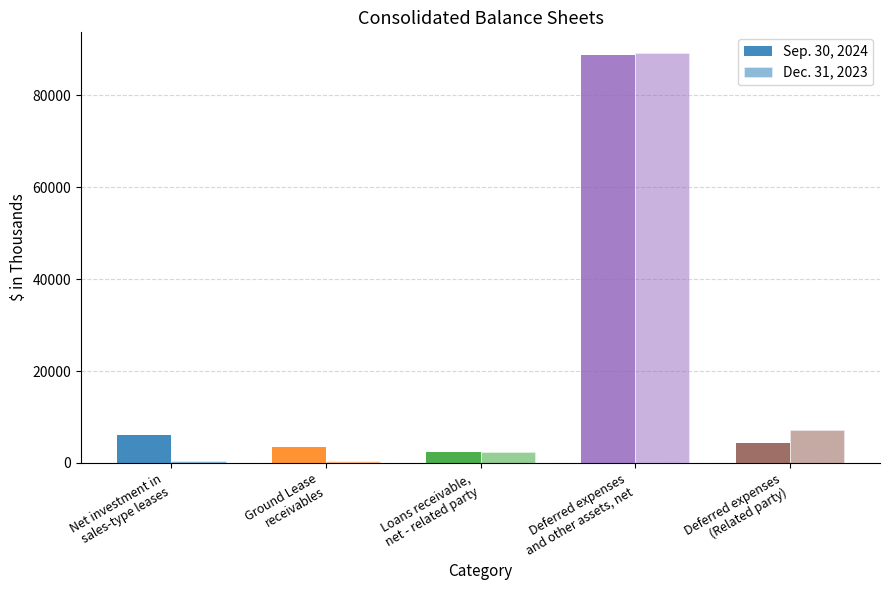

How many categories are shown in the chart?

5